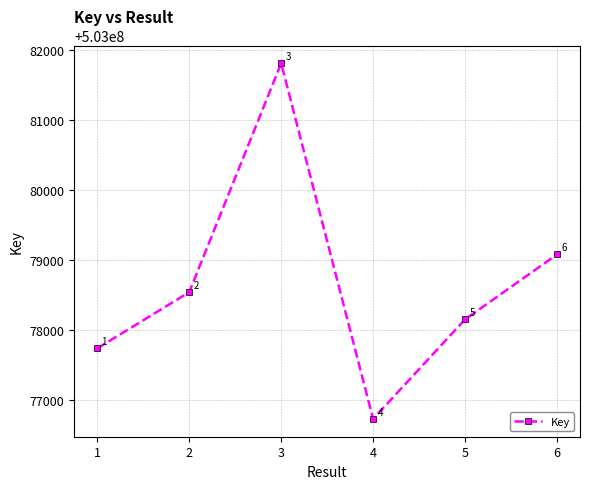

Reading right to left, extract all data points from this chart.

503079078	503078149	503076727	503081809	503078538	503077735